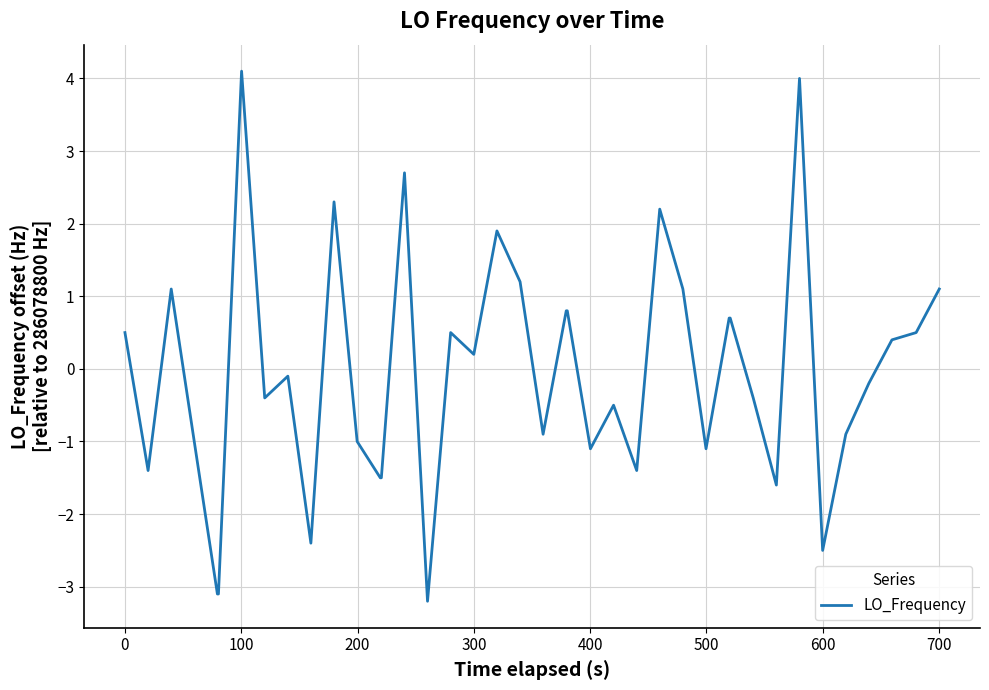

How many values are above zero?

19